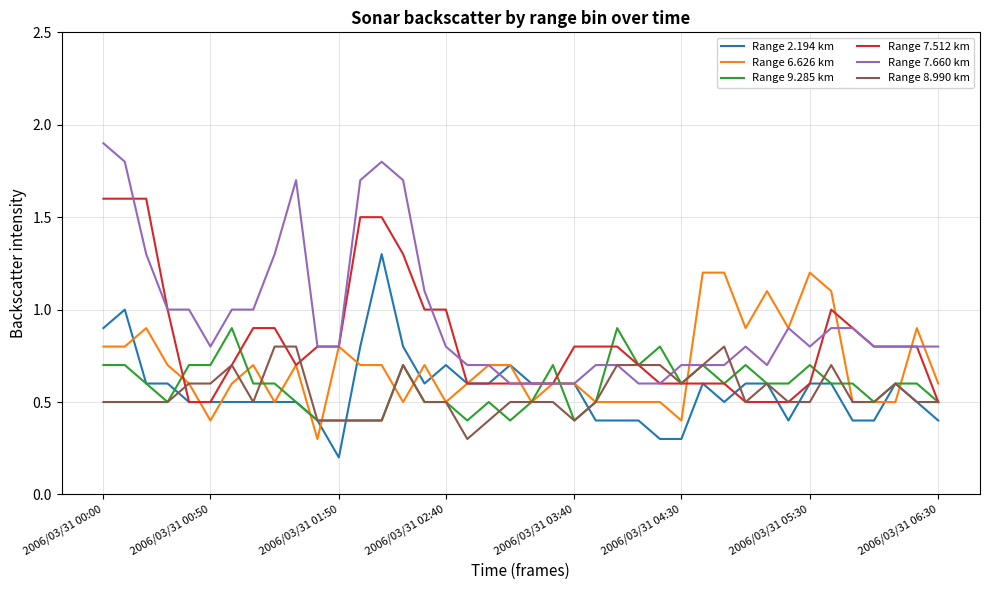

What is the greatest value displayed?

1.9